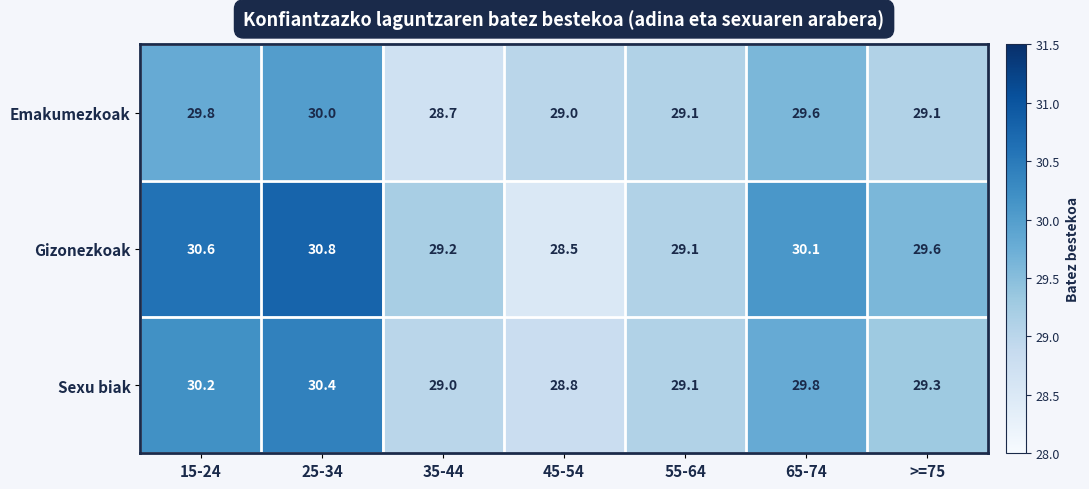

What is the greatest value displayed?

30.8